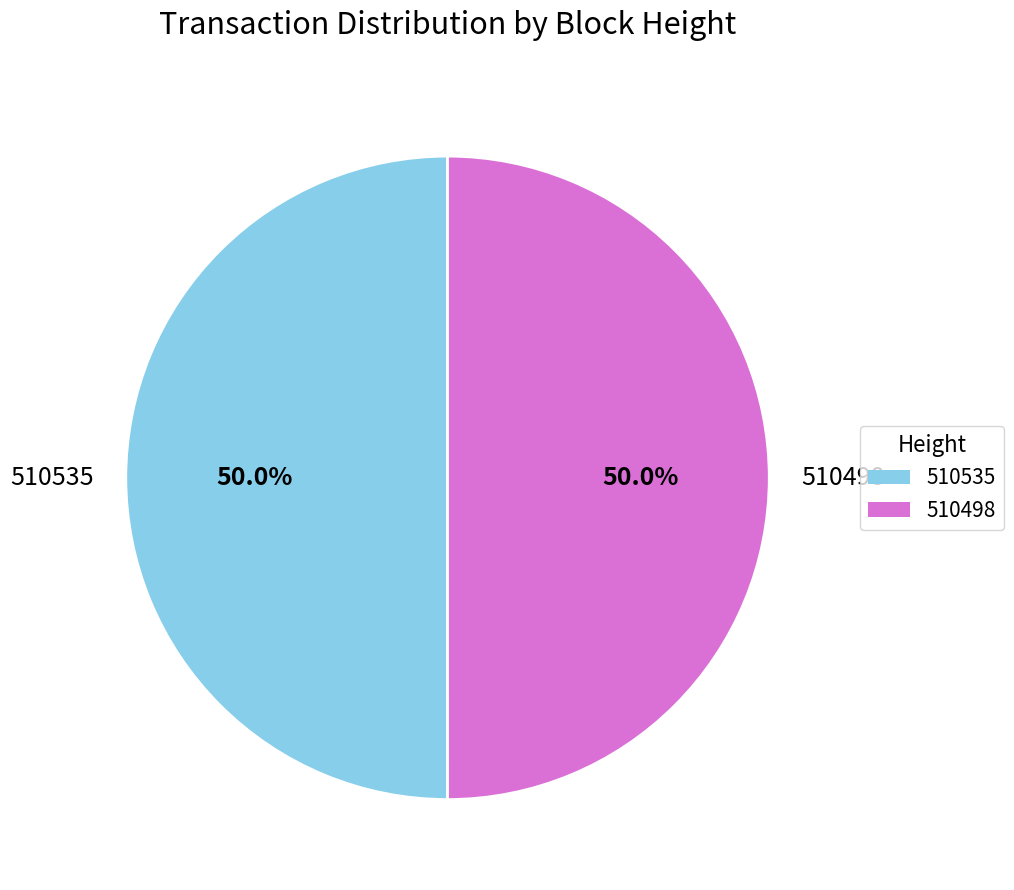

What is the ratio of the value at 510498 to the value at 510535?

1.0